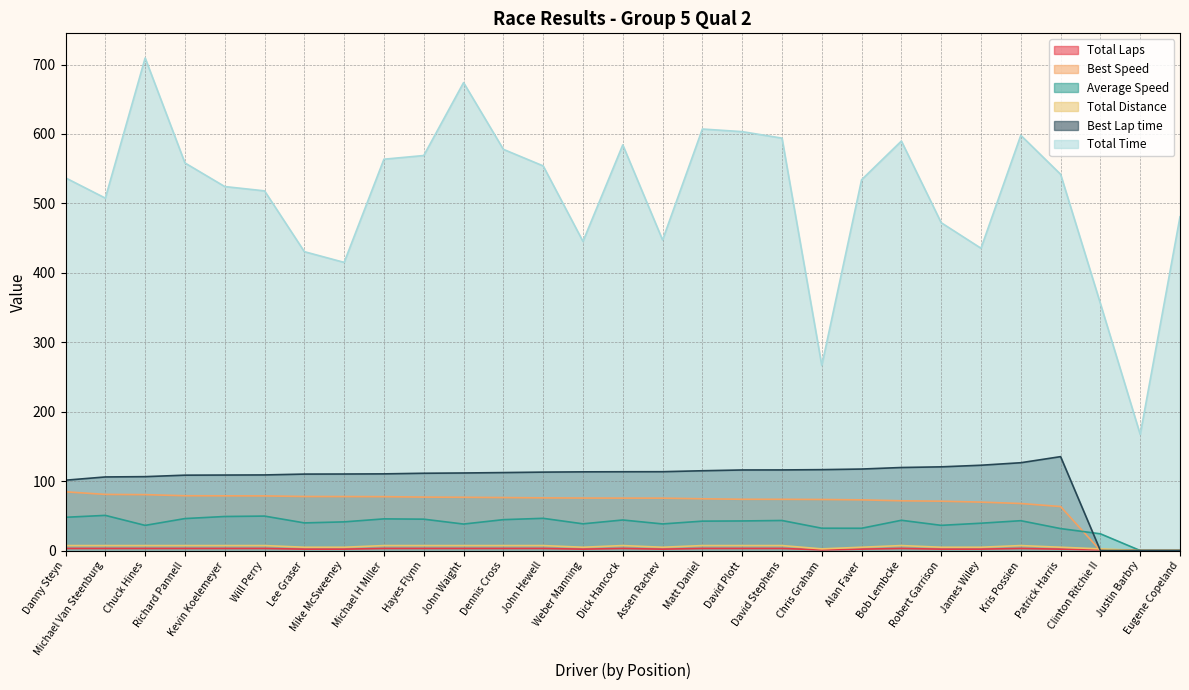

What is the total value across all series at Bob Lembcke?

834.8